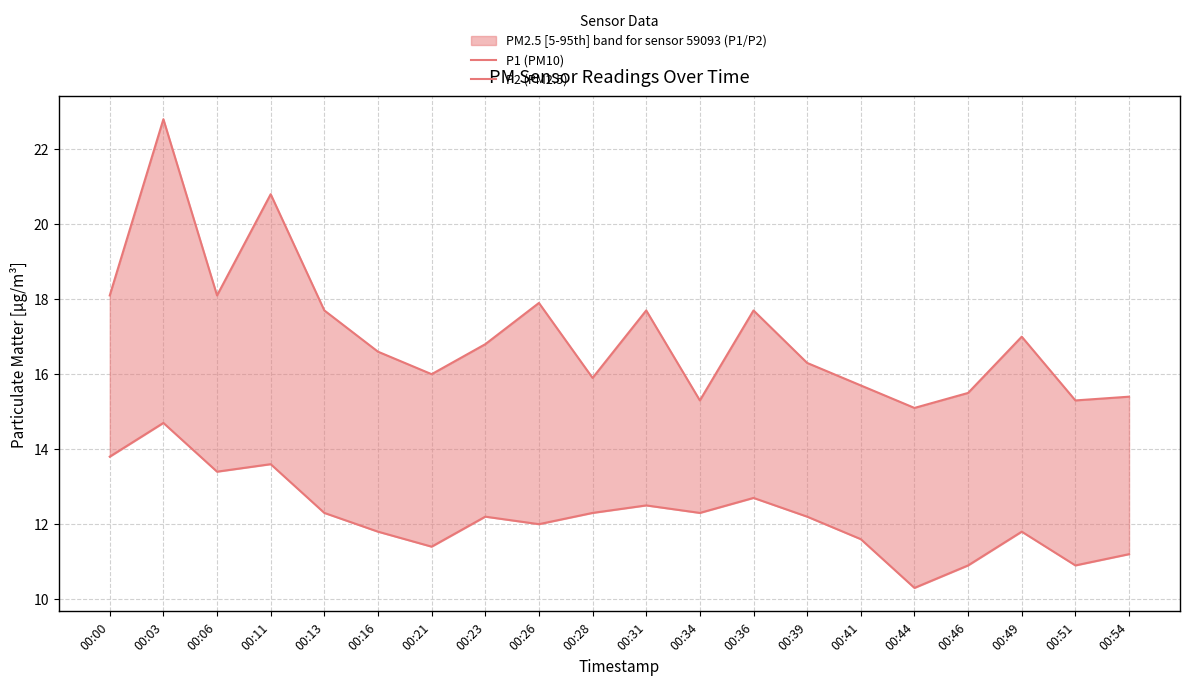

What is the sum of all P1 (PM10) values?

341.7